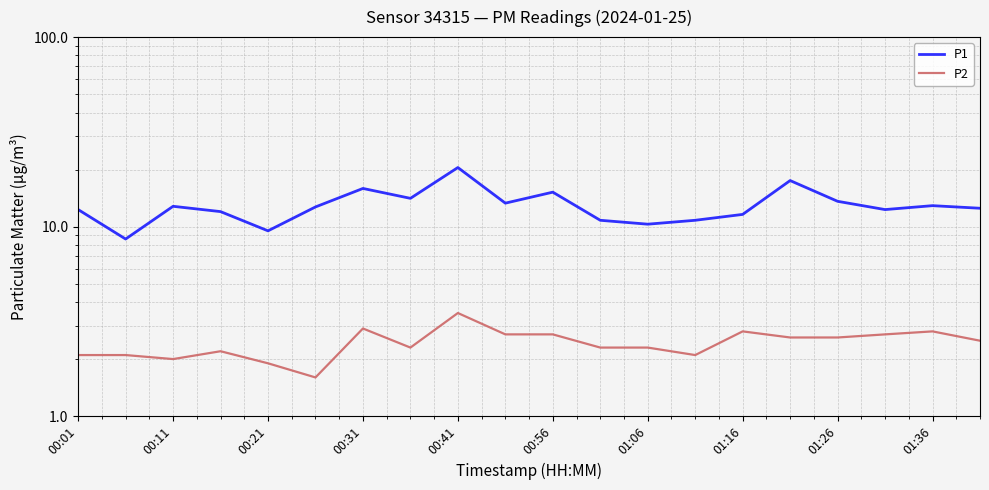

How many data points in P2 are less than 2?

2